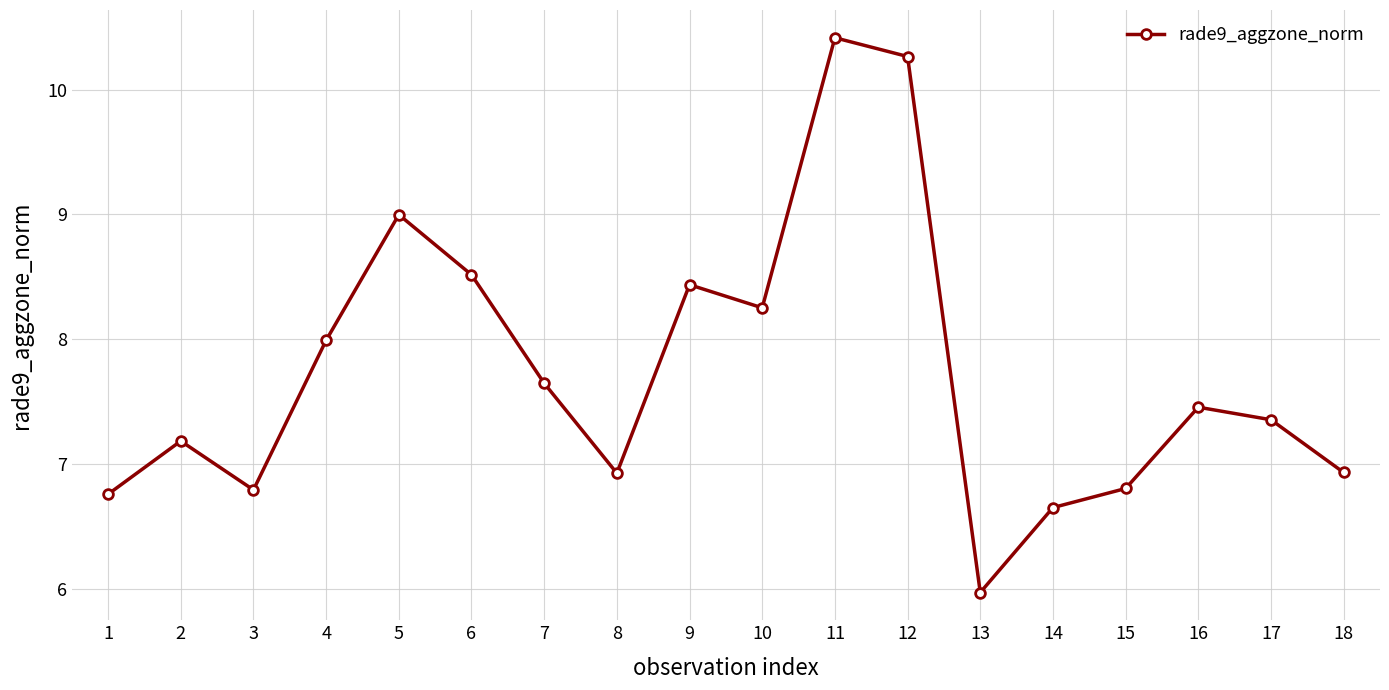

What is the average value?

7.7